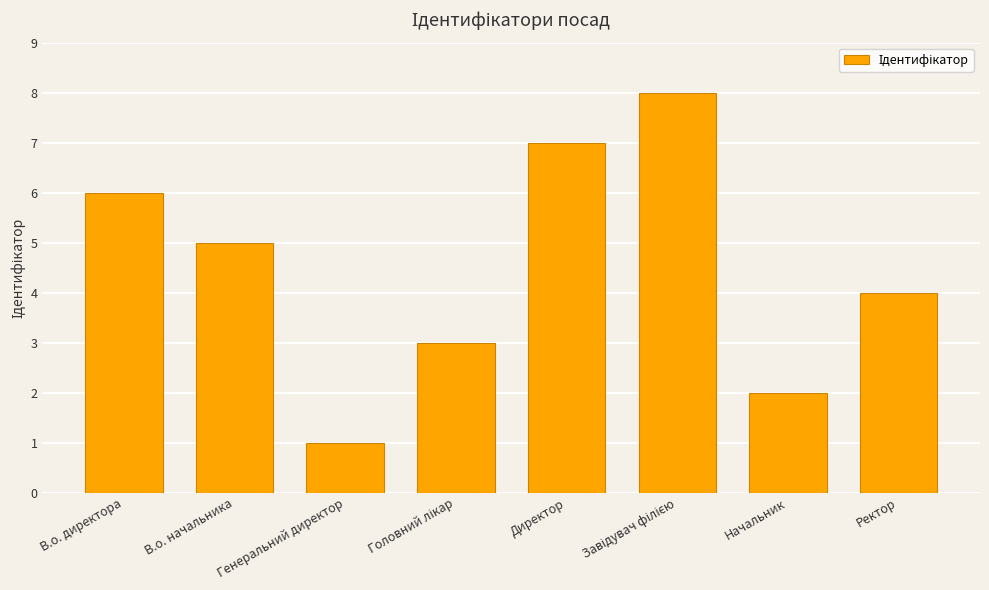

The chart shows a value of 7 at Директор. True or false?

True